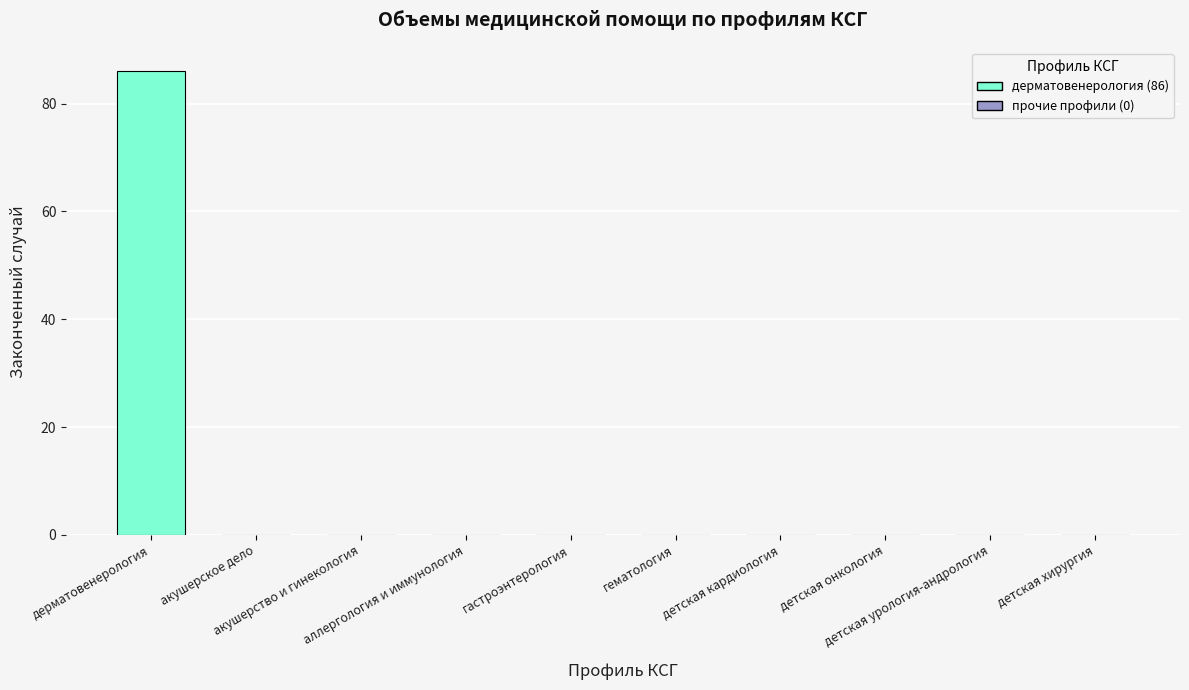

Is it true that the value at детская урология-андрология is 0?

True